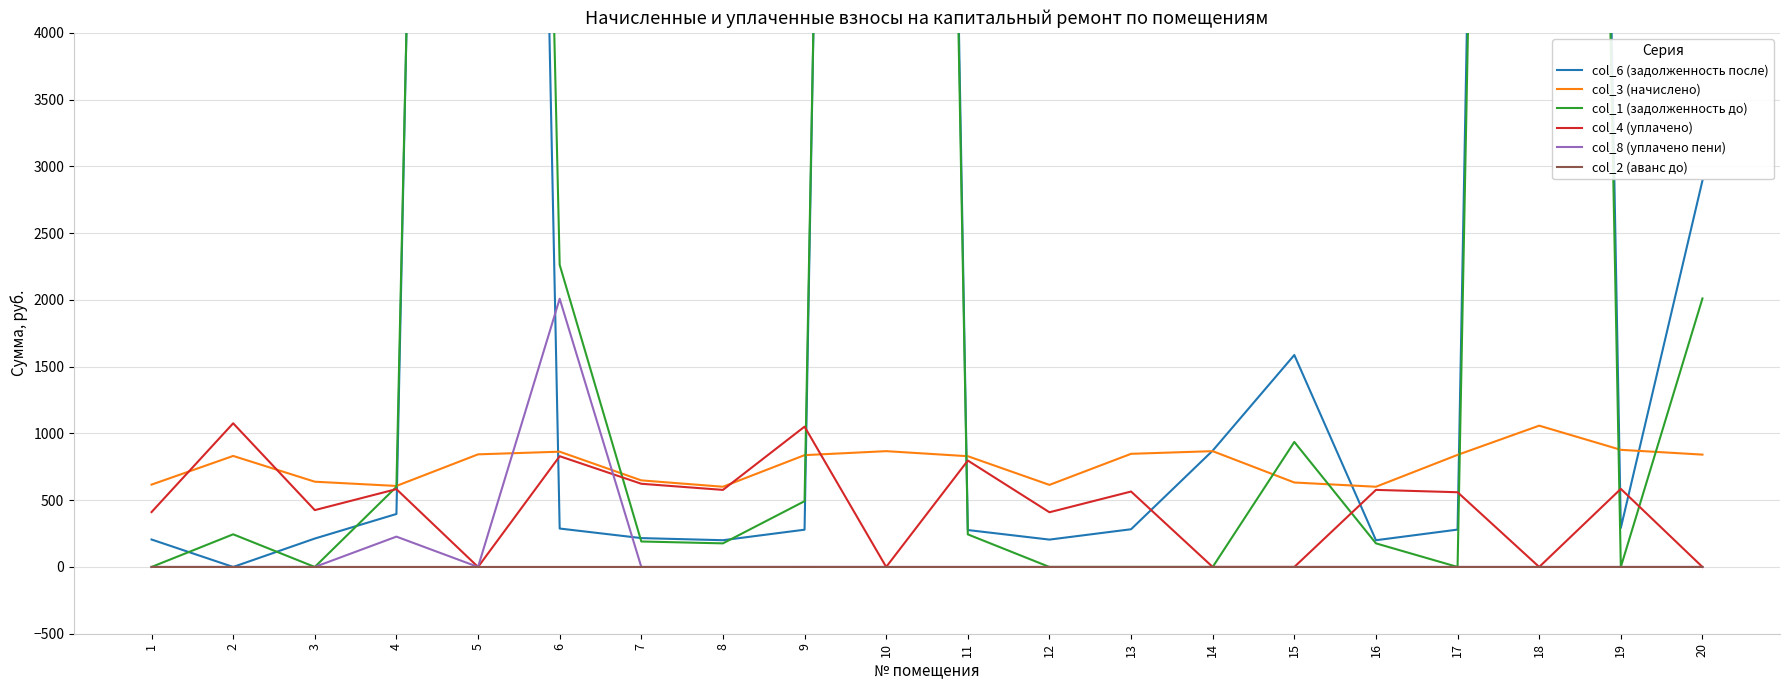

What is the average value of the col_4 (уплачено) series?

453.4